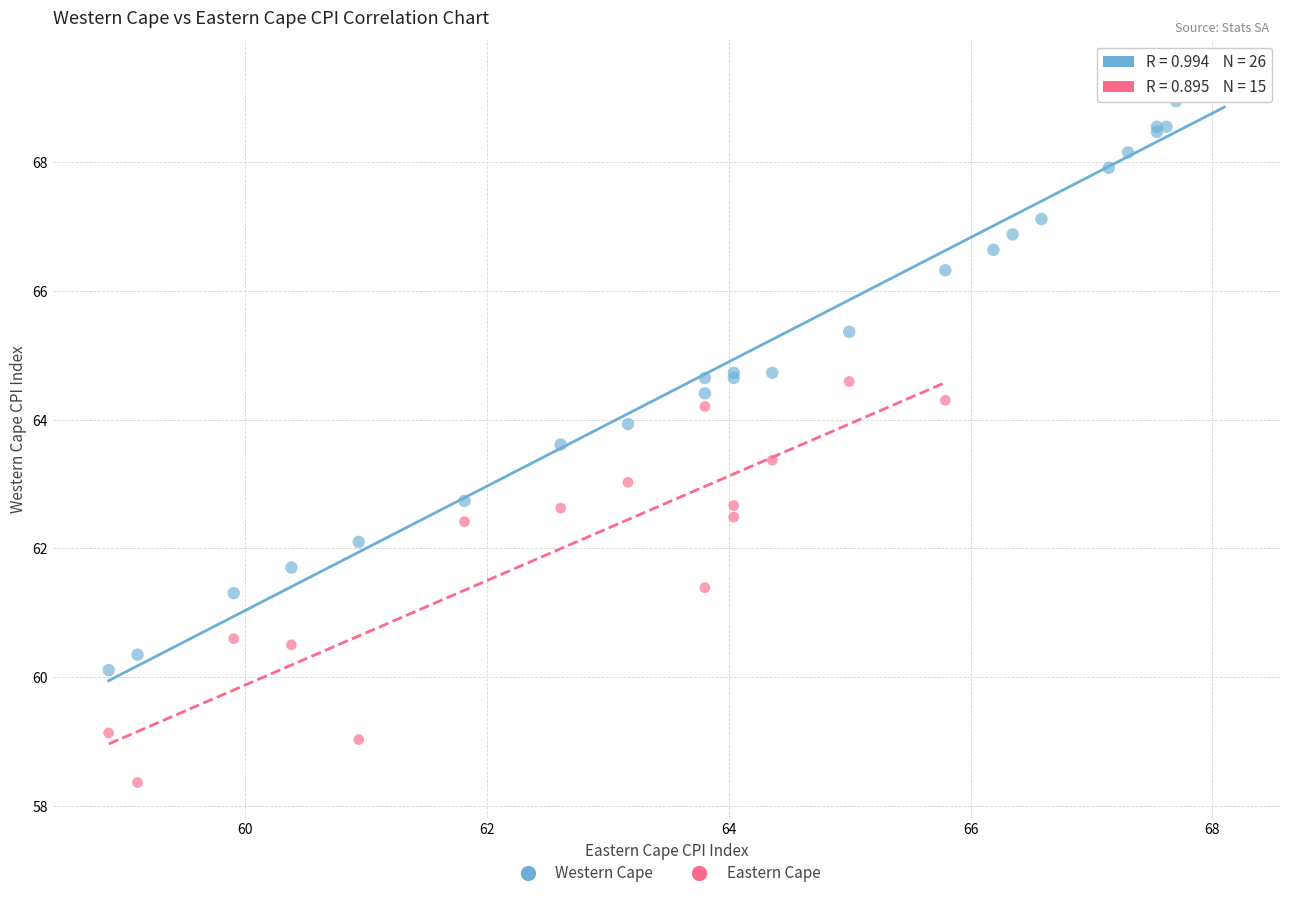

Which series contains the lowest Y value?

Eastern Cape